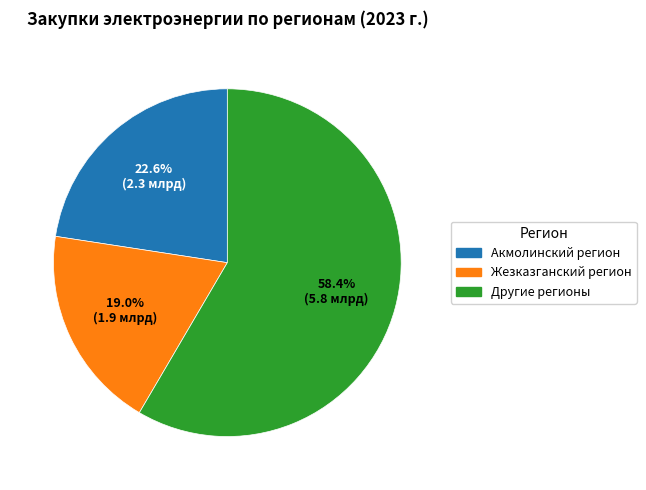

Does any single category account for the majority?

Yes